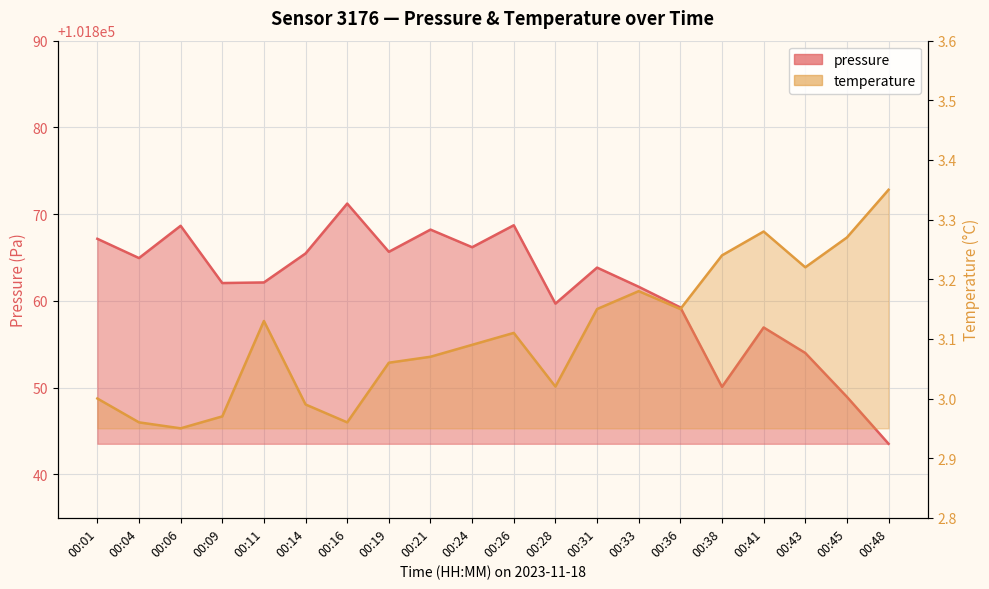

How many values in the temperature series are below 3?

5